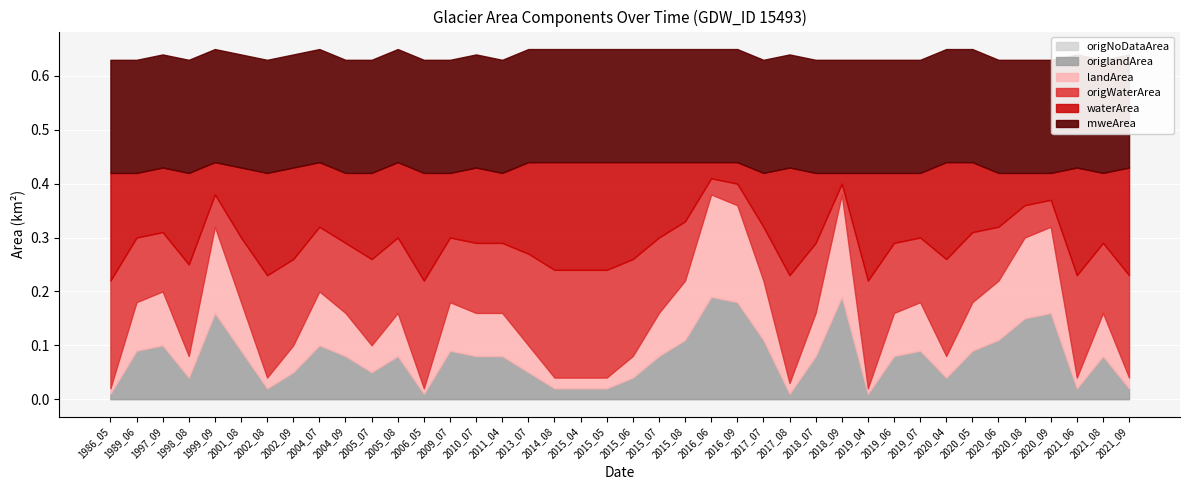

Which series has the largest total across all categories?

mweArea